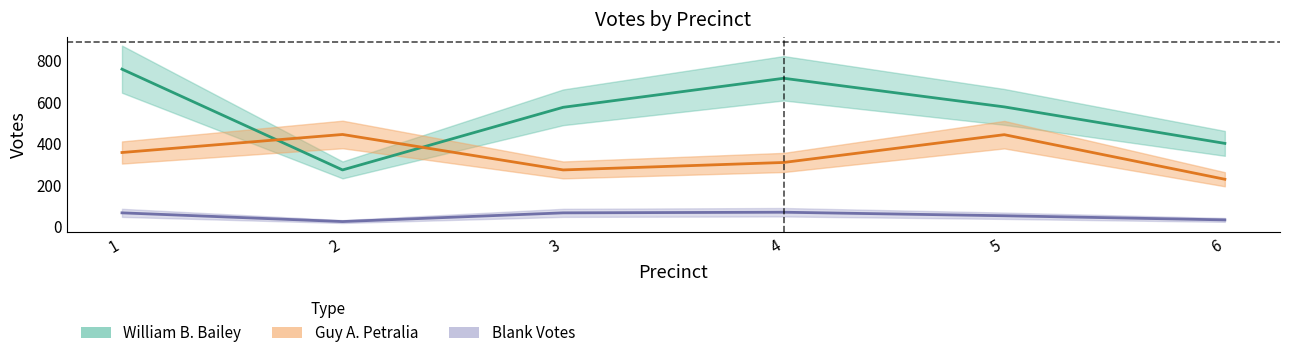

Reading left to right, transcribe all the data shown in this chart.

William B. Bailey: 758	272	574	714	576	400
Guy A. Petralia: 356	443	272	308	442	227
Blank Votes: 65	23	65	68	51	31